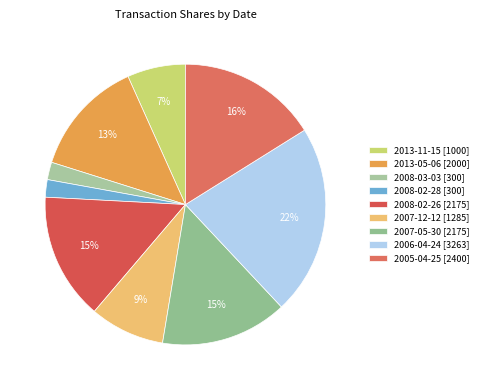

How many segments does this pie chart have?

9